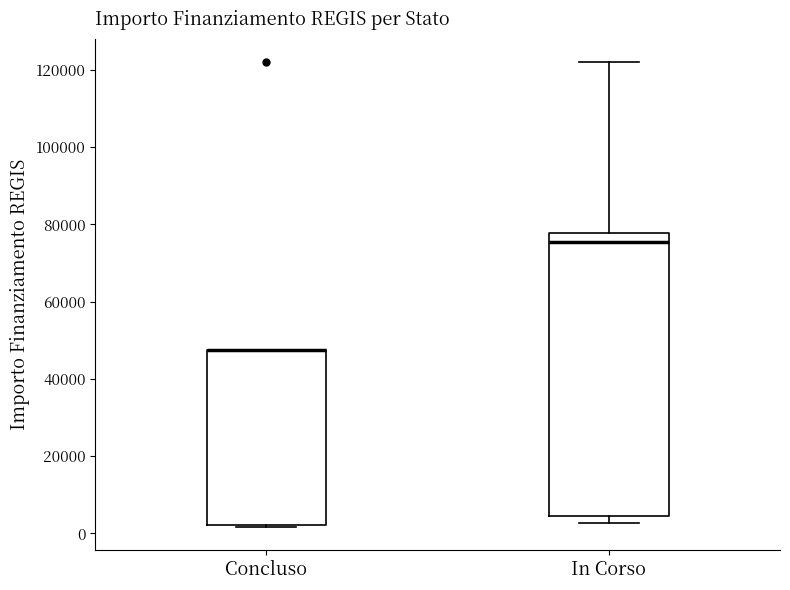

Reading left to right, transcribe this box plot: for each box, give where its median line is, the range the box spans, and where its two whiskers end, as read against the y-axis. The values are not printed on the chart, so give them approximately, as read against the axis.

Concluso: median 48000 (drawn on the box's upper edge), box 2000 to 48000, whiskers 2000 to 48000
In Corso: median 76000, box 4000 to 78000, whiskers 2000 to 122000